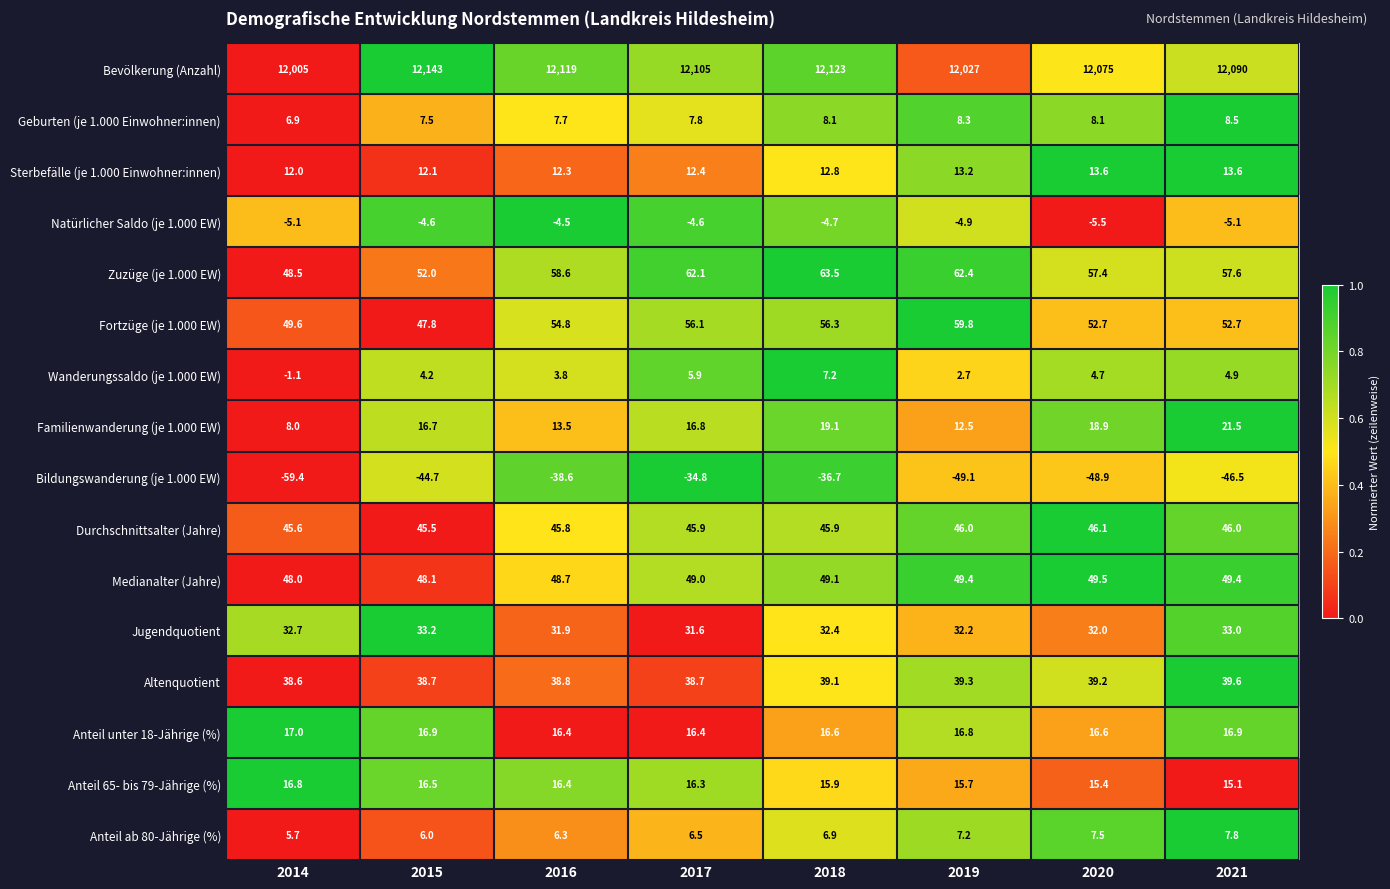

Where is Geburten (je 1.000 Einwohner:innen) nearest to the value 7?

2014